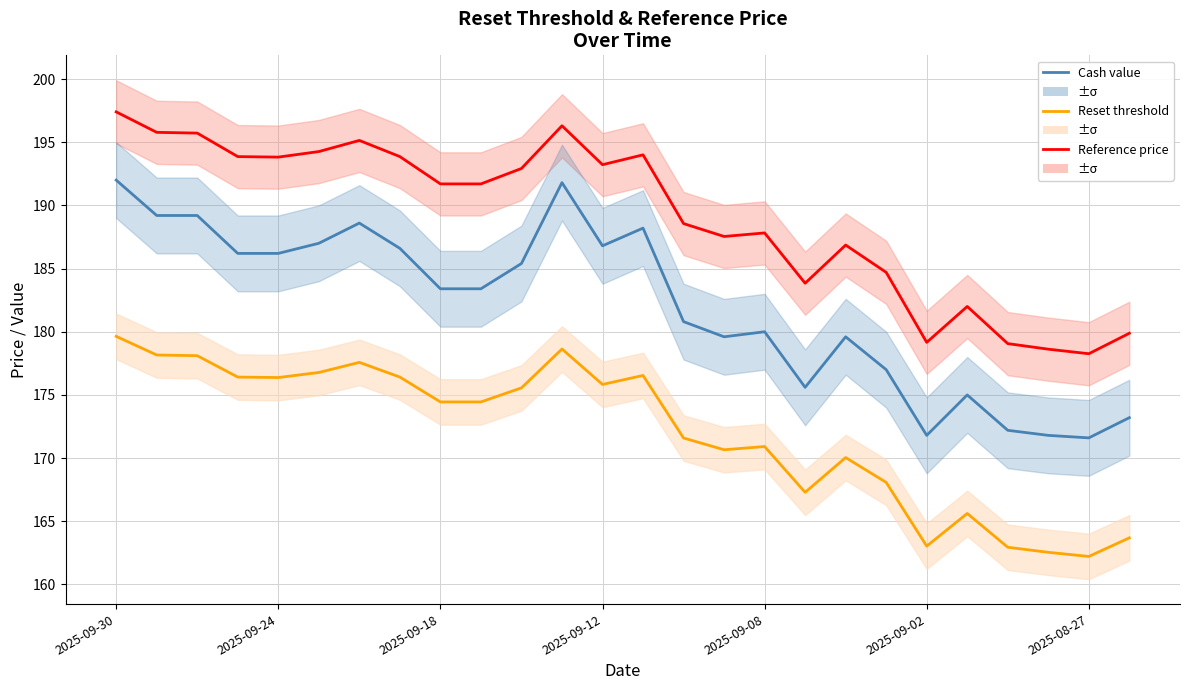

True or false: Reference price (last reset) and Cash value (scaled) intersect in this chart.

False